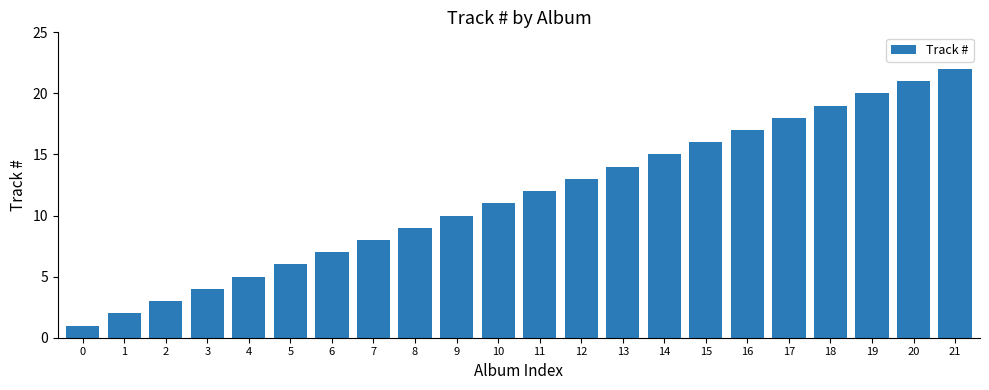

Rank the categories by value from highest to lowest.

21, 20, 19, 18, 17, 16, 15, 14, 13, 12, 11, 10, 9, 8, 7, 6, 5, 4, 3, 2, 1, 0